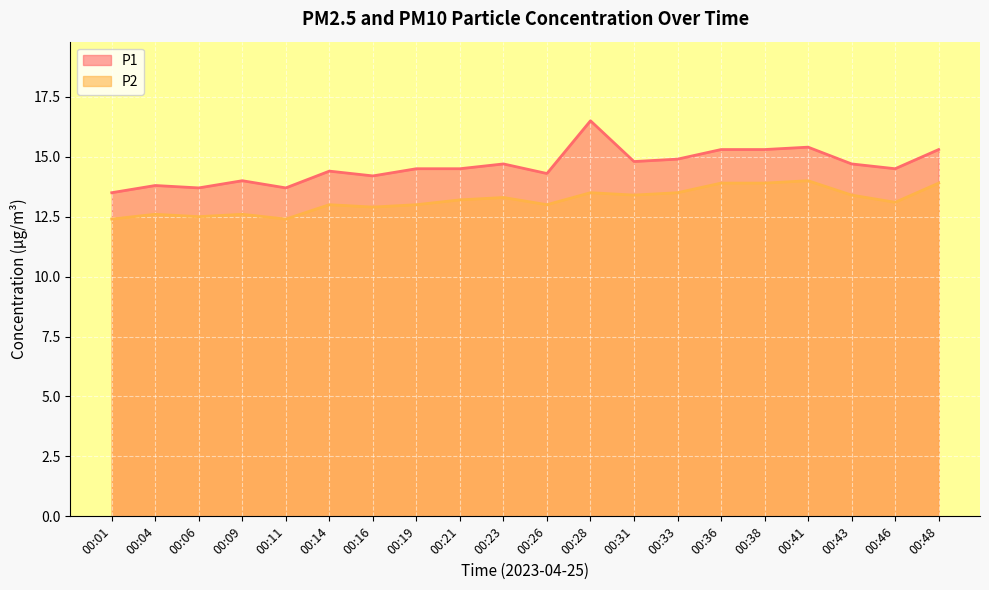

What is the value of the P2 point at the 15th from the left?

13.9